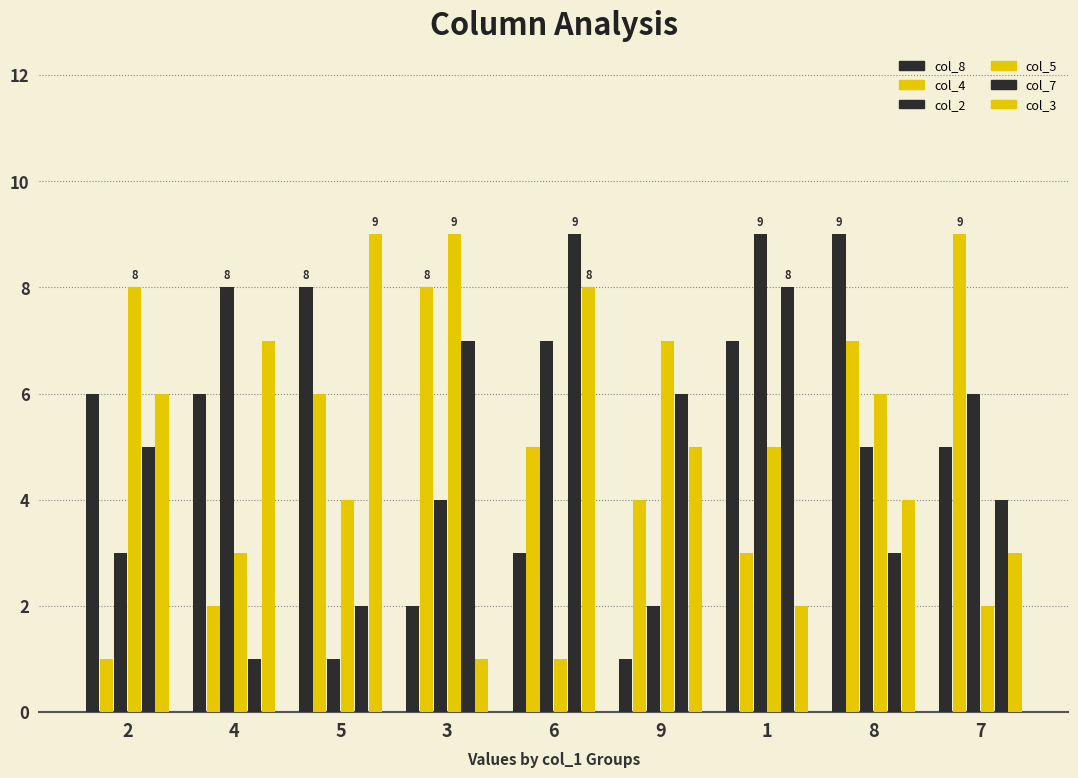

How many series are shown in this chart?

6